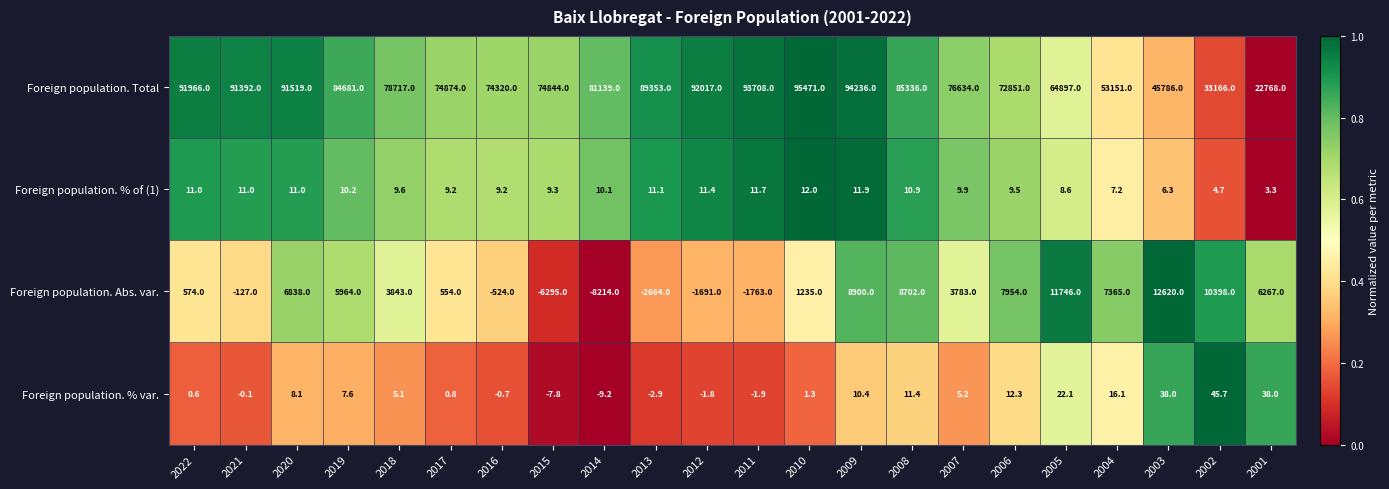

What is the sum of all Foreign population. % var. values?

198.3